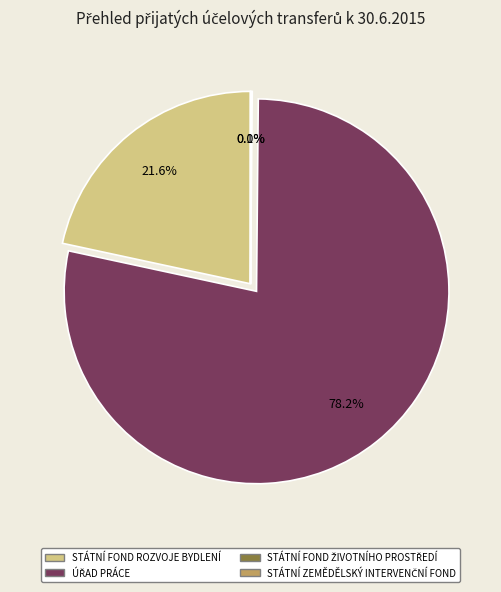

The STÁTNÍ ZEMĚDĚLSKÝ INTERVENČNÍ FOND slice represents 10% of the pie. True or false?

False